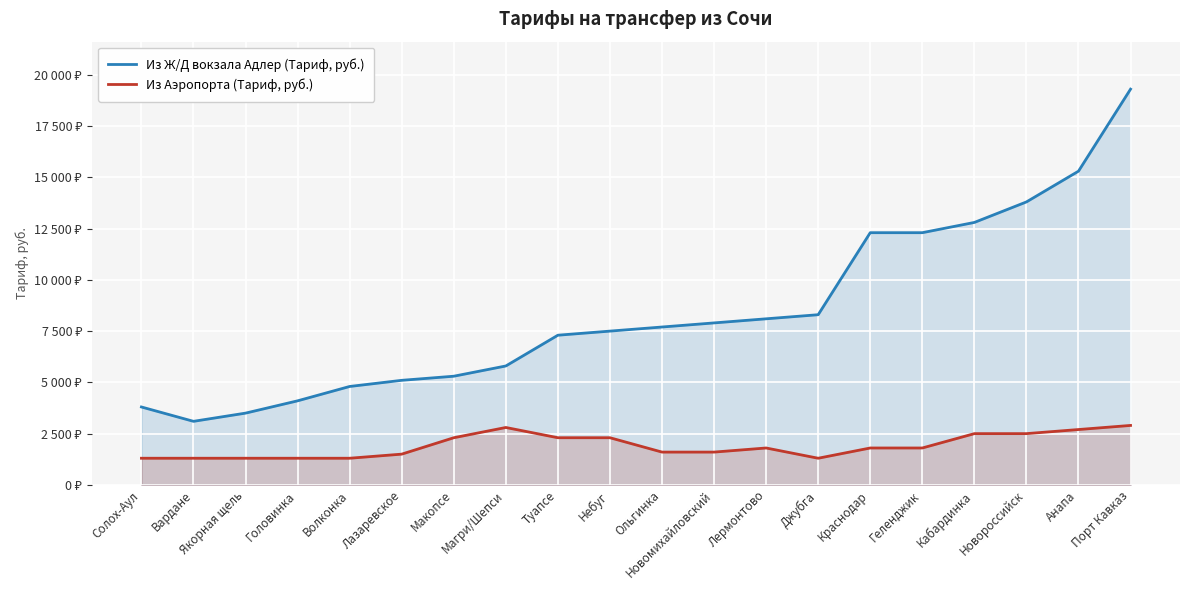

Where is Из Аэропорта (Тариф, руб.) nearest to the value 2100?

Макопсе